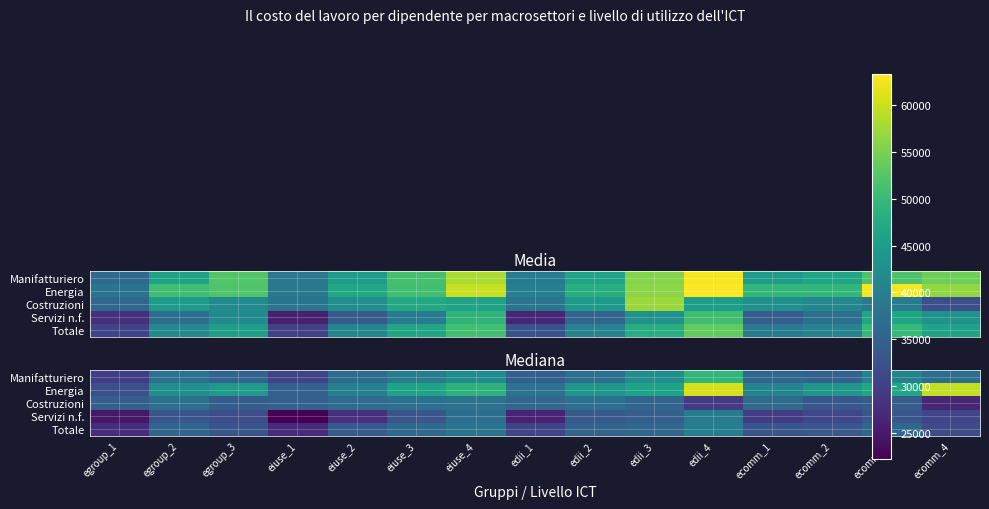

What is the spread (max minus min) of values at ecomm_2?

13027.2